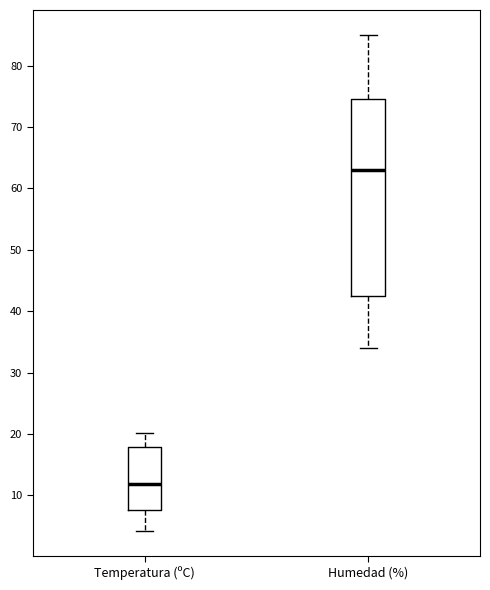

Where is the upper edge of the box for Humedad (%) on the y-axis? The values are not printed on the chart, so give them approximately, as read against the axis.

75